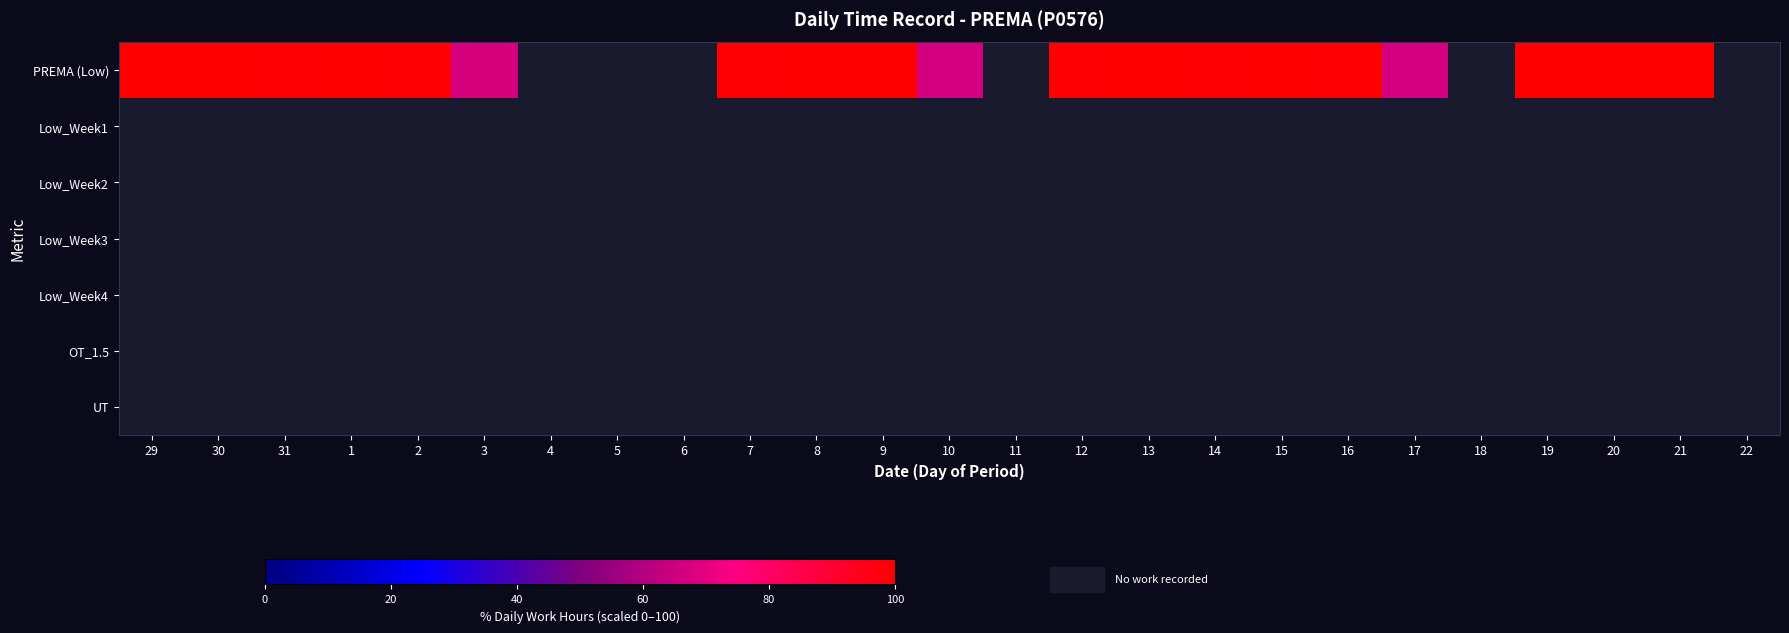

Reading left to right, transcribe all the data shown in this chart.

PREMA (Low): 29=99.8	30=100.0	31=99.6	1=99.8	2=99.6	3=66.9	4=0.0	5=0.0	6=0.0	7=99.6	8=99.8	9=99.9	10=66.8	11=0.0	12=99.4	13=99.7	14=99.6	15=99.7	16=99.3	17=66.4	18=0.0	19=99.7	20=99.8	21=100.0	22=0.0
Low_Week1: 29=0.0	30=0.0	31=0.0	1=0.0	2=0.0	3=0.0	4=0.0	5=0.0	6=0.0	7=0.0	8=0.0	9=0.0	10=0.0	11=0.0	12=0.0	13=0.0	14=0.0	15=0.0	16=0.0	17=0.0	18=0.0	19=0.0	20=0.0	21=0.0	22=0.0
Low_Week2: 29=0.0	30=0.0	31=0.0	1=0.0	2=0.0	3=0.0	4=0.0	5=0.0	6=0.0	7=0.0	8=0.0	9=0.0	10=0.0	11=0.0	12=0.0	13=0.0	14=0.0	15=0.0	16=0.0	17=0.0	18=0.0	19=0.0	20=0.0	21=0.0	22=0.0
Low_Week3: 29=0.0	30=0.0	31=0.0	1=0.0	2=0.0	3=0.0	4=0.0	5=0.0	6=0.0	7=0.0	8=0.0	9=0.0	10=0.0	11=0.0	12=0.0	13=0.0	14=0.0	15=0.0	16=0.0	17=0.0	18=0.0	19=0.0	20=0.0	21=0.0	22=0.0
Low_Week4: 29=0.0	30=0.0	31=0.0	1=0.0	2=0.0	3=0.0	4=0.0	5=0.0	6=0.0	7=0.0	8=0.0	9=0.0	10=0.0	11=0.0	12=0.0	13=0.0	14=0.0	15=0.0	16=0.0	17=0.0	18=0.0	19=0.0	20=0.0	21=0.0	22=0.0
OT_1.5: 29=0.0	30=0.0	31=0.0	1=0.0	2=0.0	3=0.0	4=0.0	5=0.0	6=0.0	7=0.0	8=0.0	9=0.0	10=0.0	11=0.0	12=0.0	13=0.0	14=0.0	15=0.0	16=0.0	17=0.0	18=0.0	19=0.0	20=0.0	21=0.0	22=0.0
UT: 29=0.0	30=0.0	31=0.0	1=0.0	2=0.0	3=0.0	4=0.0	5=0.0	6=0.0	7=0.0	8=0.0	9=0.0	10=0.0	11=0.0	12=0.0	13=0.0	14=0.0	15=0.0	16=0.0	17=0.0	18=0.0	19=0.0	20=0.0	21=0.0	22=0.0